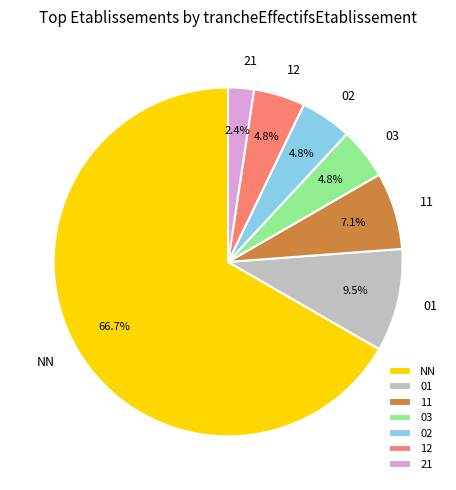

Which category has the biggest portion of the pie?

NN